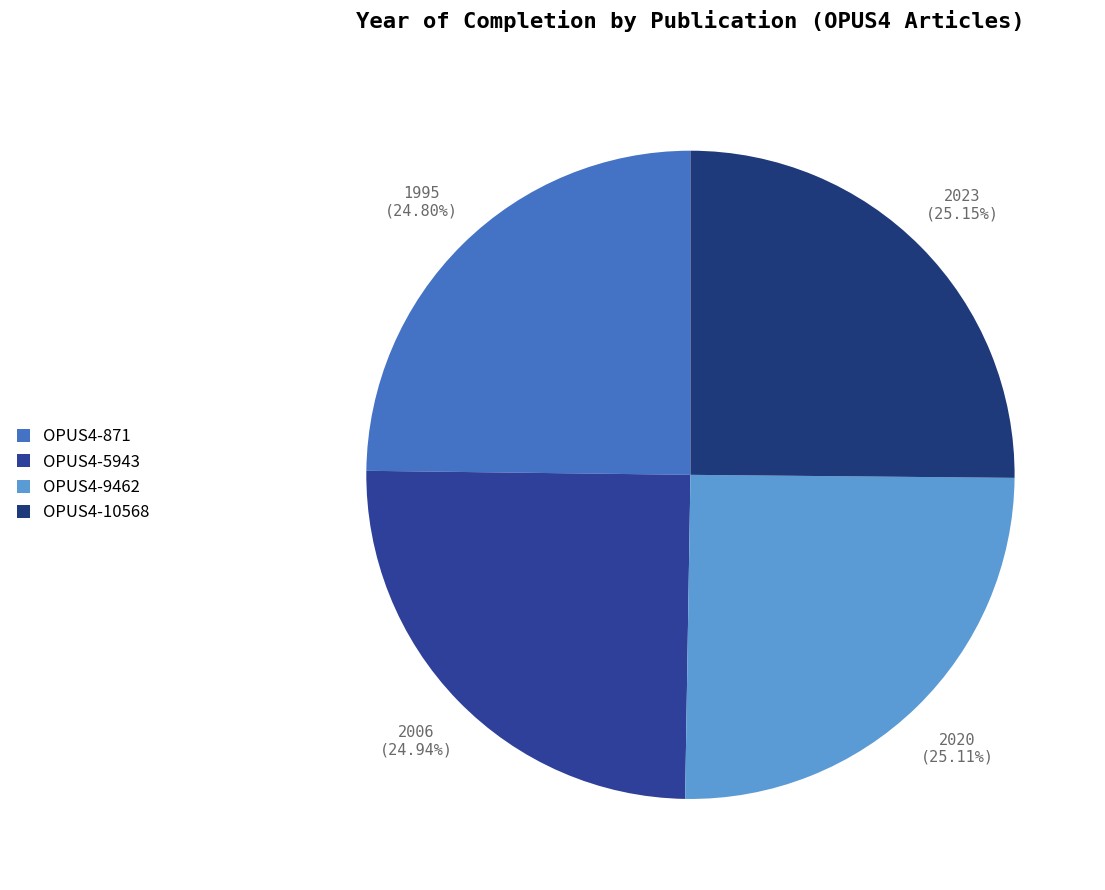

True or false: OPUS4-10568 accounts for 17% of the total.

False